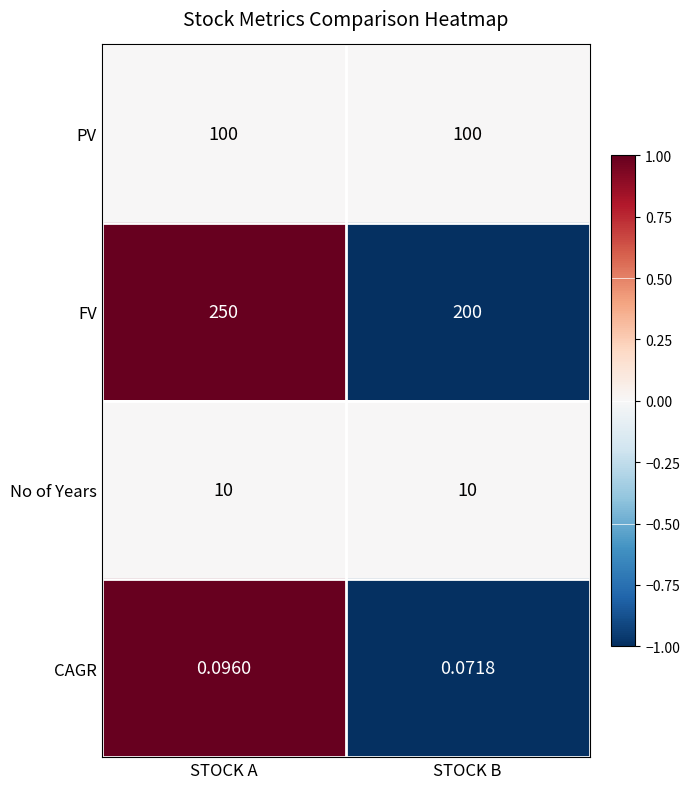

Which series has the largest range (max minus min)?

FV